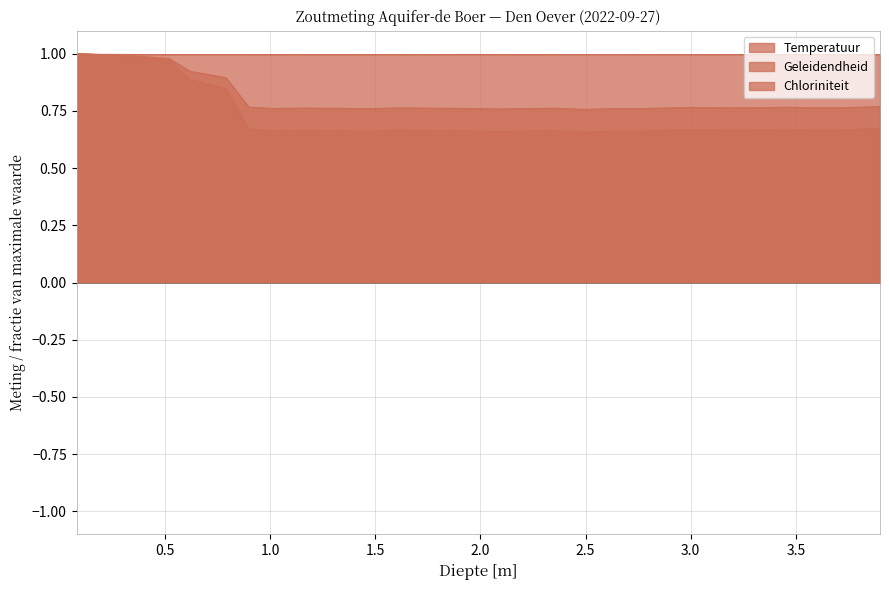

Reading left to right, what are all the values shown in this chart?

Temperatuur: 1.0	1.0	1.0	1.0	1.0	1.0	1.0	1.0	1.0	1.0	1.0	1.0	1.0	1.0	1.0	1.0	1.0	1.0	1.0	1.0	1.0	1.0	1.0	1.0	1.0	1.0	1.0	1.0	1.0
Geleidendheid: 1.0	1.0	1.0	1.0	0.9	0.9	0.8	0.8	0.8	0.8	0.8	0.8	0.8	0.8	0.8	0.8	0.8	0.8	0.8	0.8	0.8	0.8	0.8	0.8	0.8	0.8	0.8	0.8	0.8
Chloriniteit: 1.0	1.0	1.0	1.0	0.9	0.8	0.7	0.7	0.7	0.7	0.7	0.7	0.7	0.7	0.7	0.7	0.7	0.7	0.7	0.7	0.7	0.7	0.7	0.7	0.7	0.7	0.7	0.7	0.7